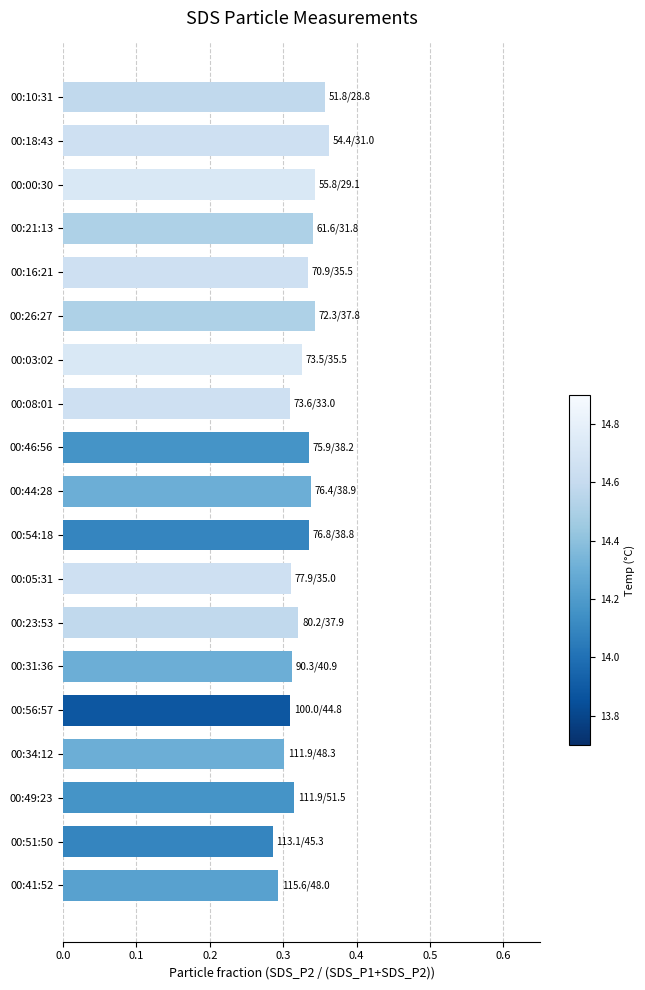

What is the difference between the second highest and minimum values?

0.1